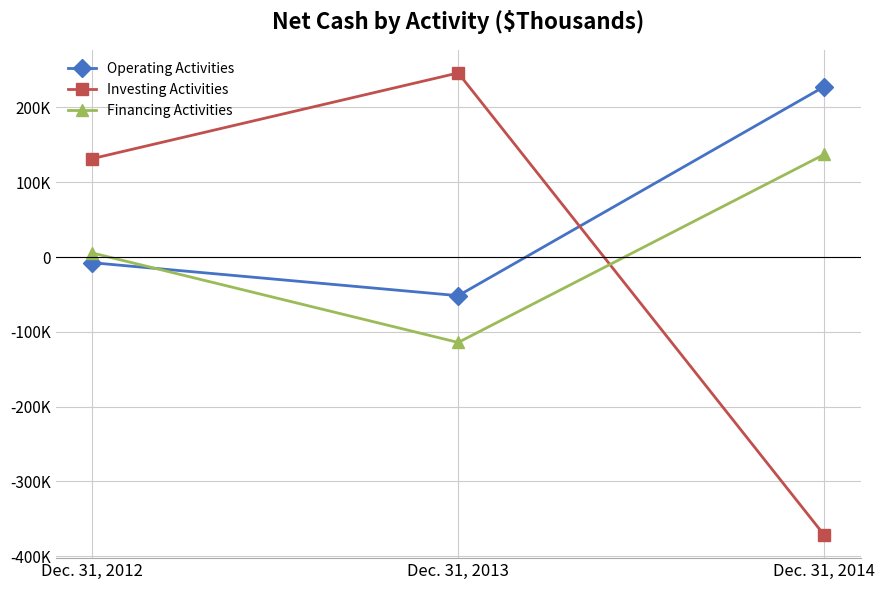

What is the total value across all series at Dec. 31, 2012?

129243